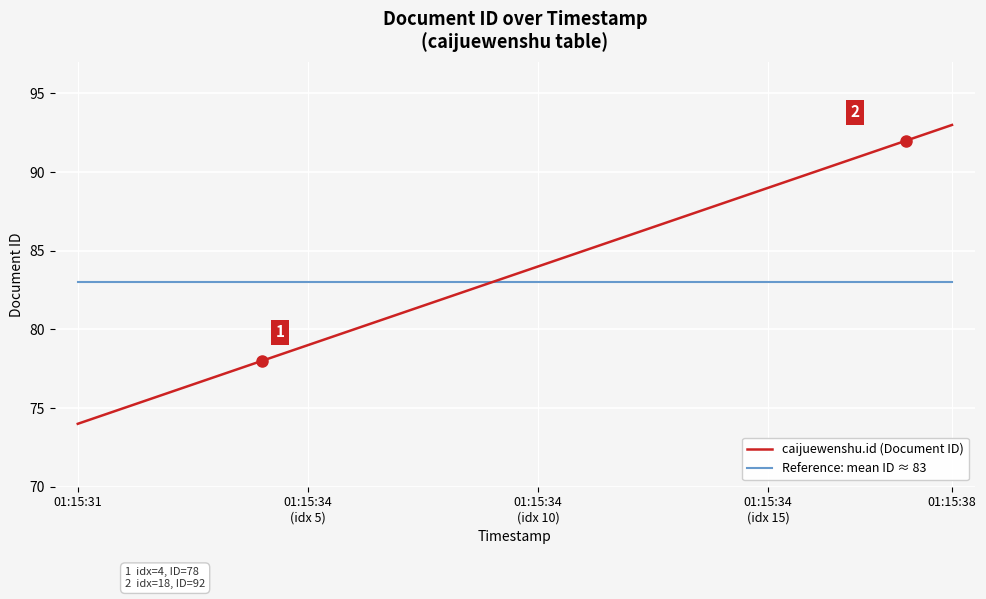

What is the maximum value shown in the chart?

93